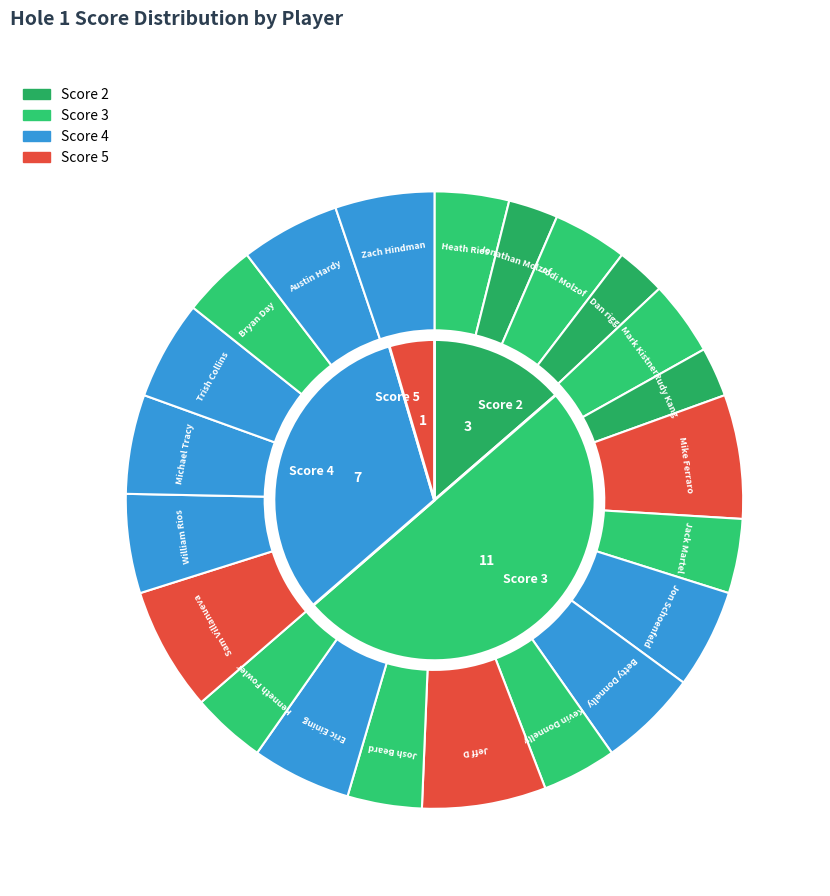

Between 3 and 4, which is larger?

3